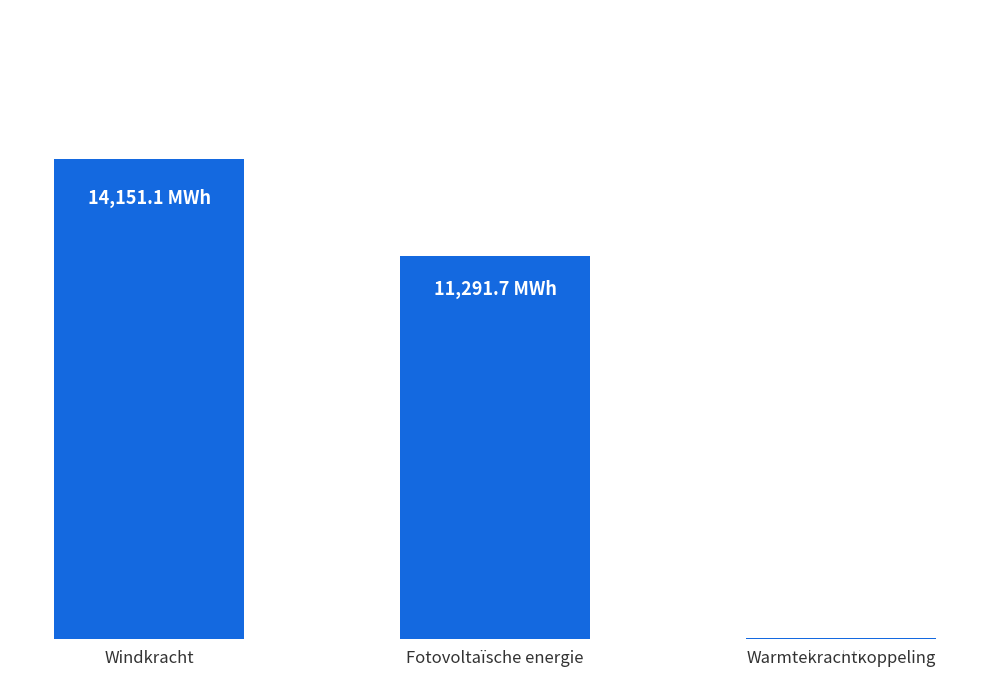

List the labels in order of value, smallest first.

Warmtekrachtkoppeling, Fotovoltaïsche energie, Windkracht